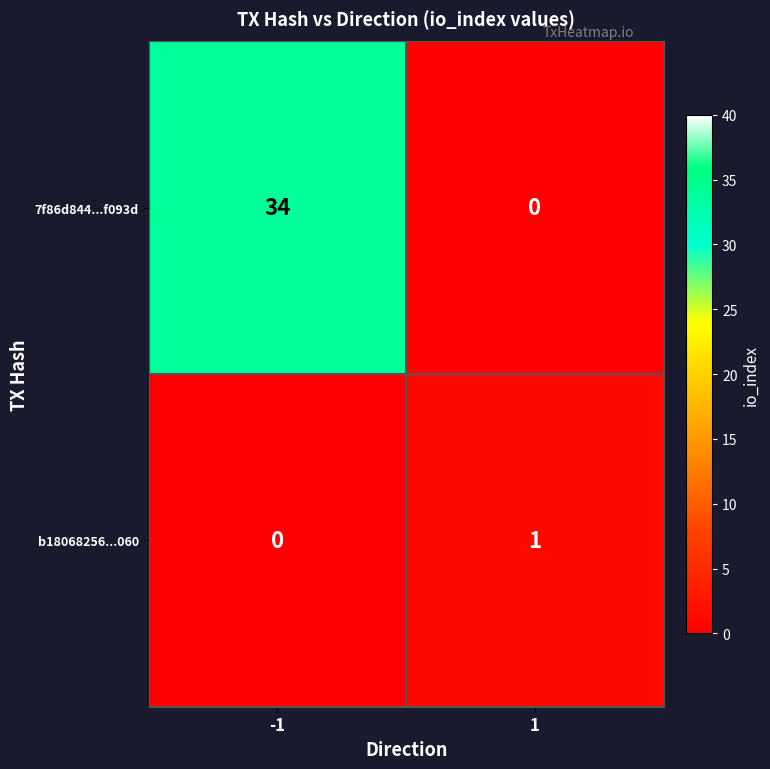

The b18068256...060 series shows -1 at -1. True or false?

False